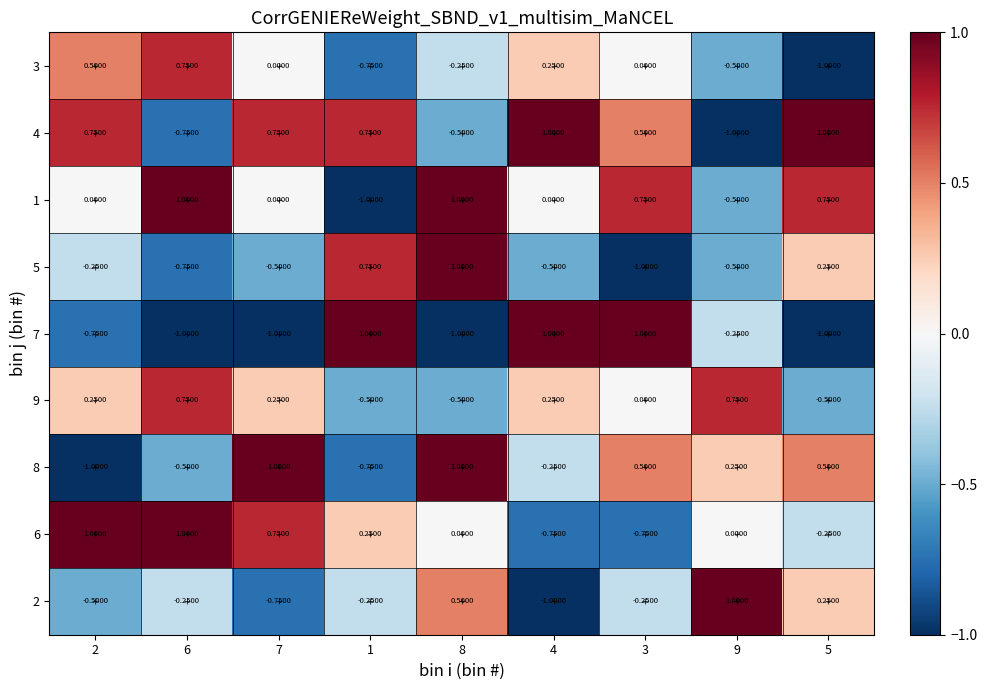

How many series are shown in this chart?

9